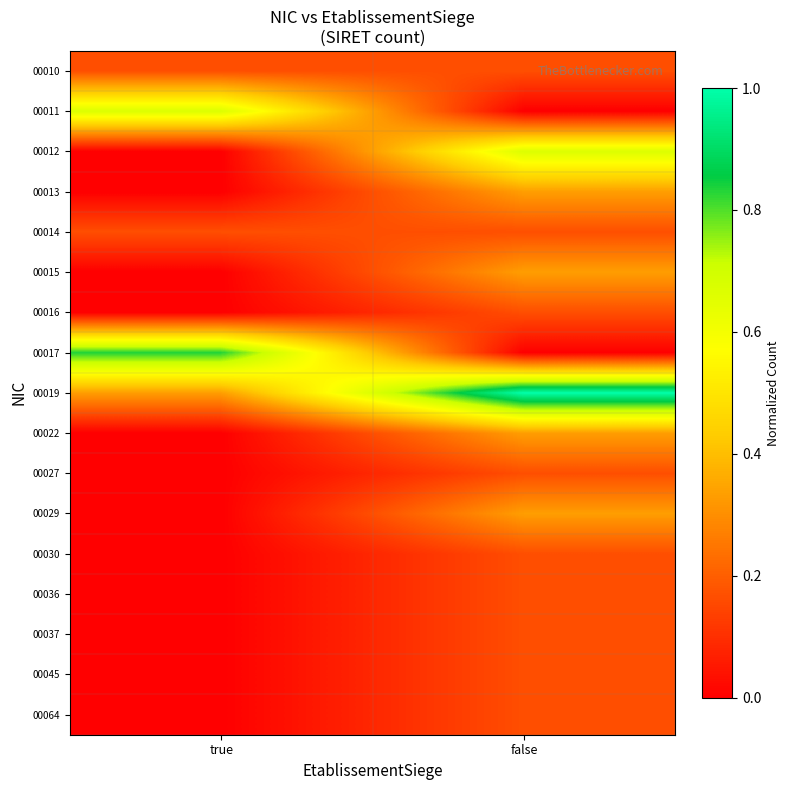

At which category is the sum across all series the highest?

false